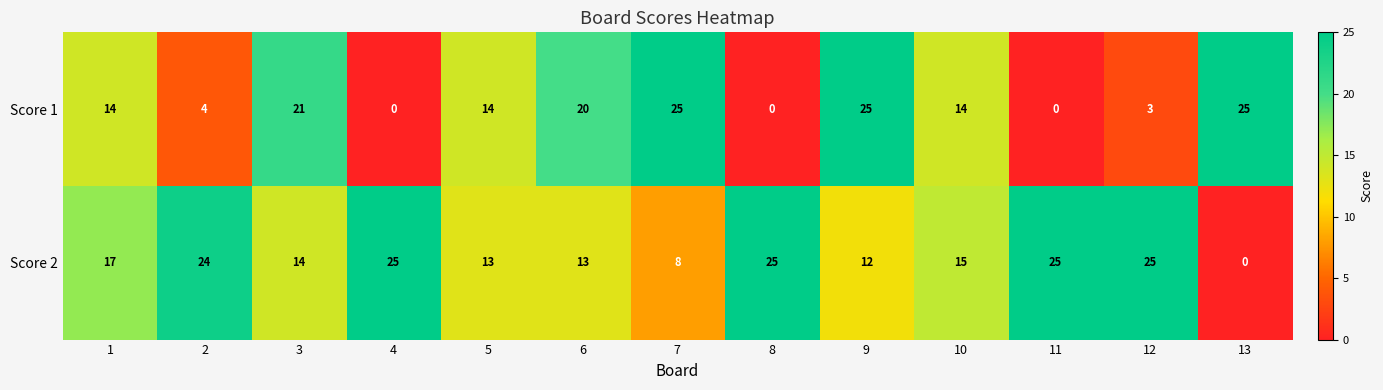

What is the sum of the Score 2 values at 11 and 5?

38